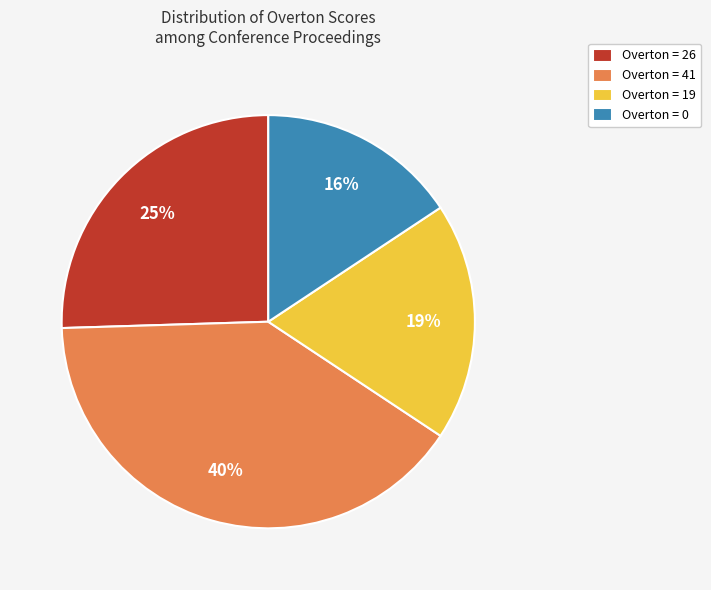

Rank the categories by value from lowest to highest.

Overton = 0, Overton = 19, Overton = 26, Overton = 41